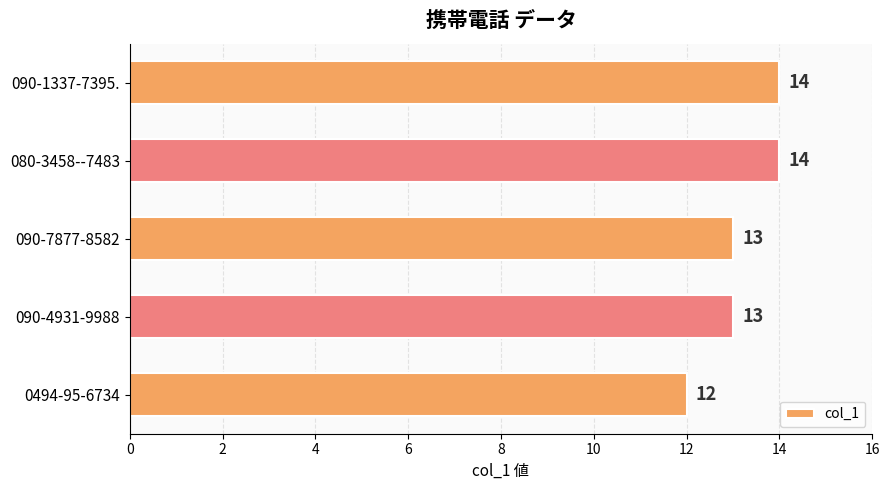

Reading bottom to top, what are all the values shown in this chart?

12	13	13	14	14